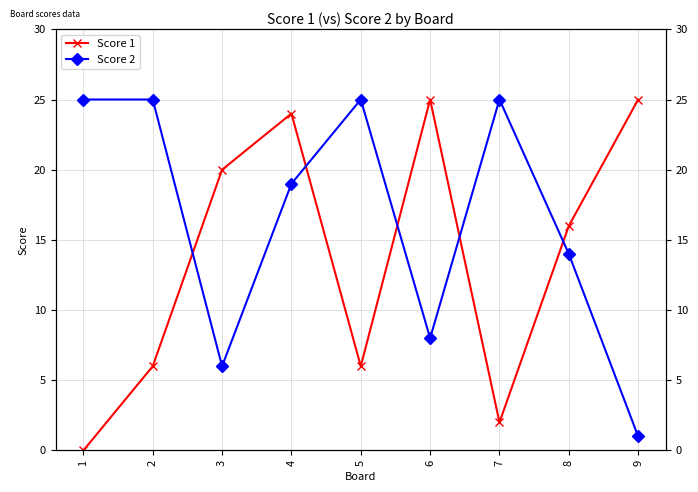

What are all the series names shown in the legend?

Score 1, Score 2